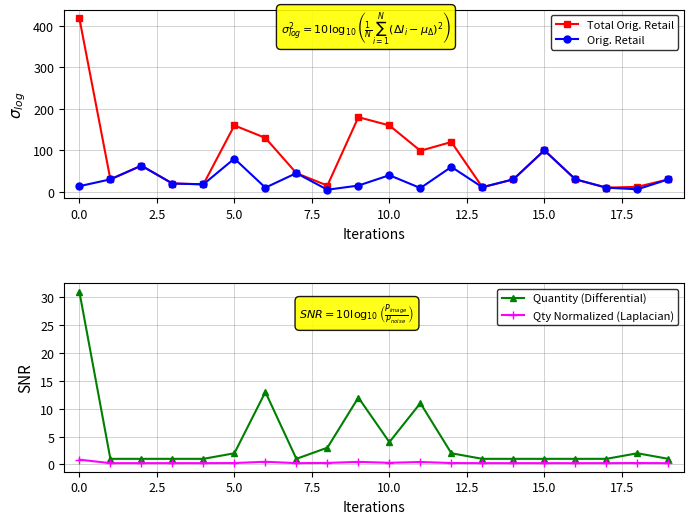

What is the highest value of the Orig. Retail series?

100.0